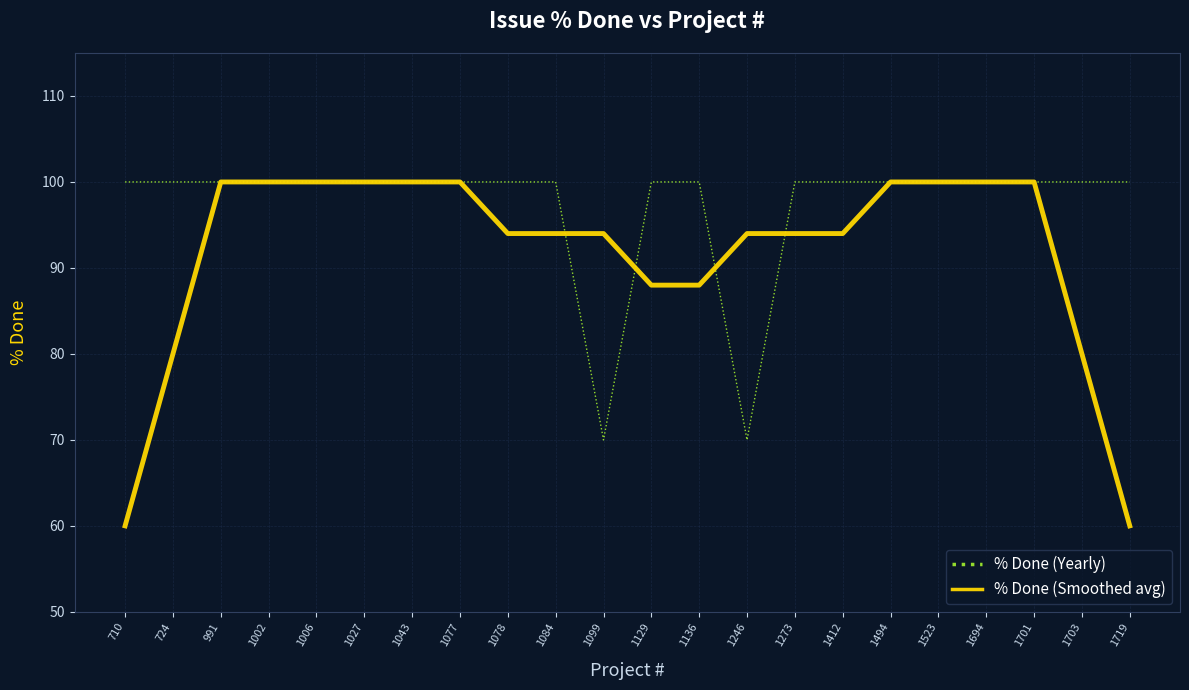

Read the % Done (Smoothed avg) value at 1136, to the nearest 10.

90